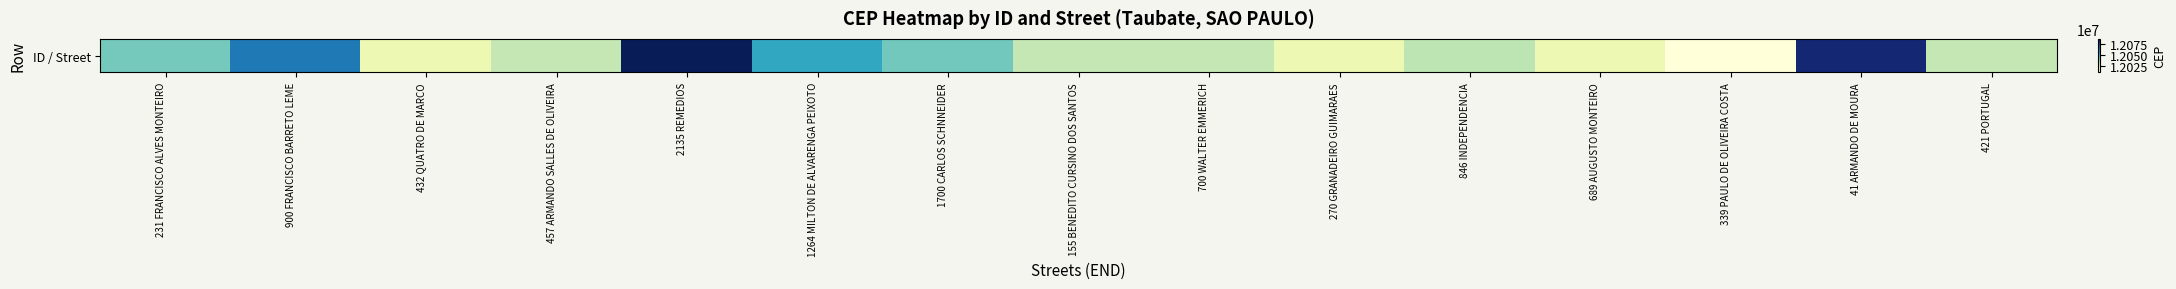

What is the change in value from 689 AUGUSTO MONTEIRO to 41 ARMANDO DE MOURA?

+61440